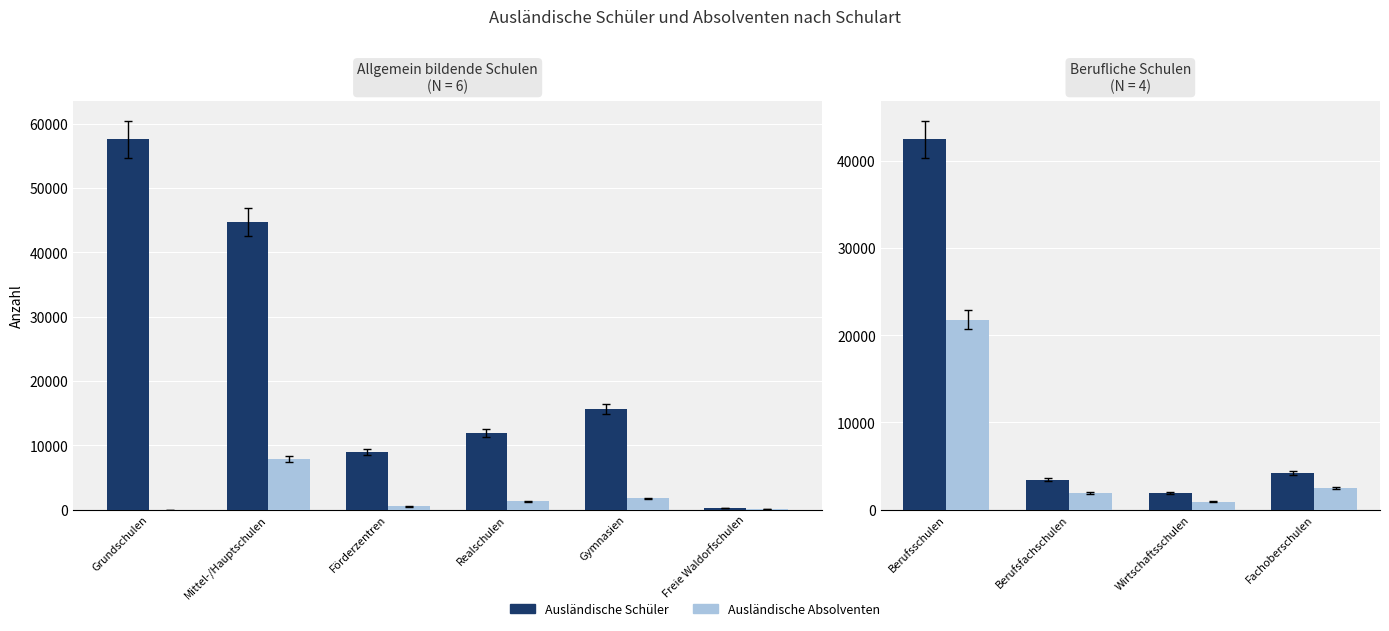

Which series has the widest spread of values?

Ausländische Schüler